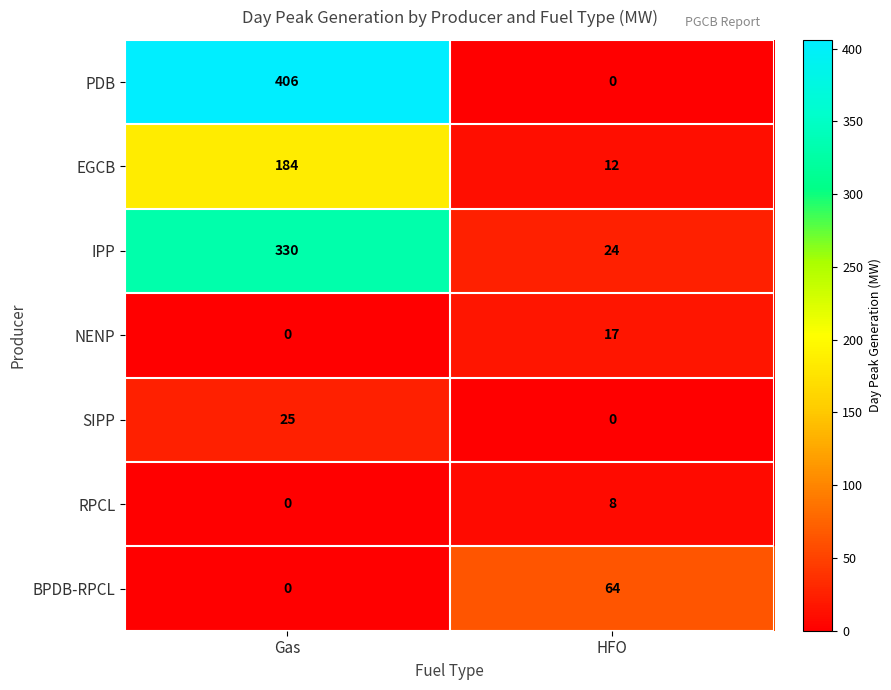

What is the total value across all series at HFO?

125